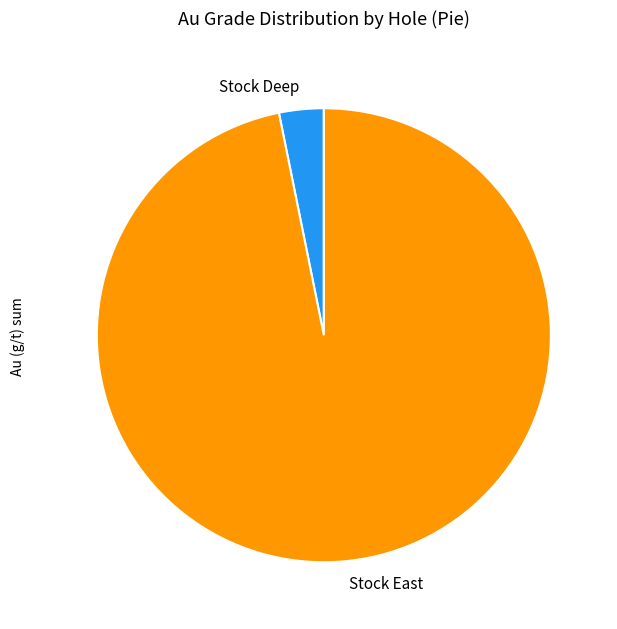

The Stock East slice represents 84% of the pie. True or false?

False